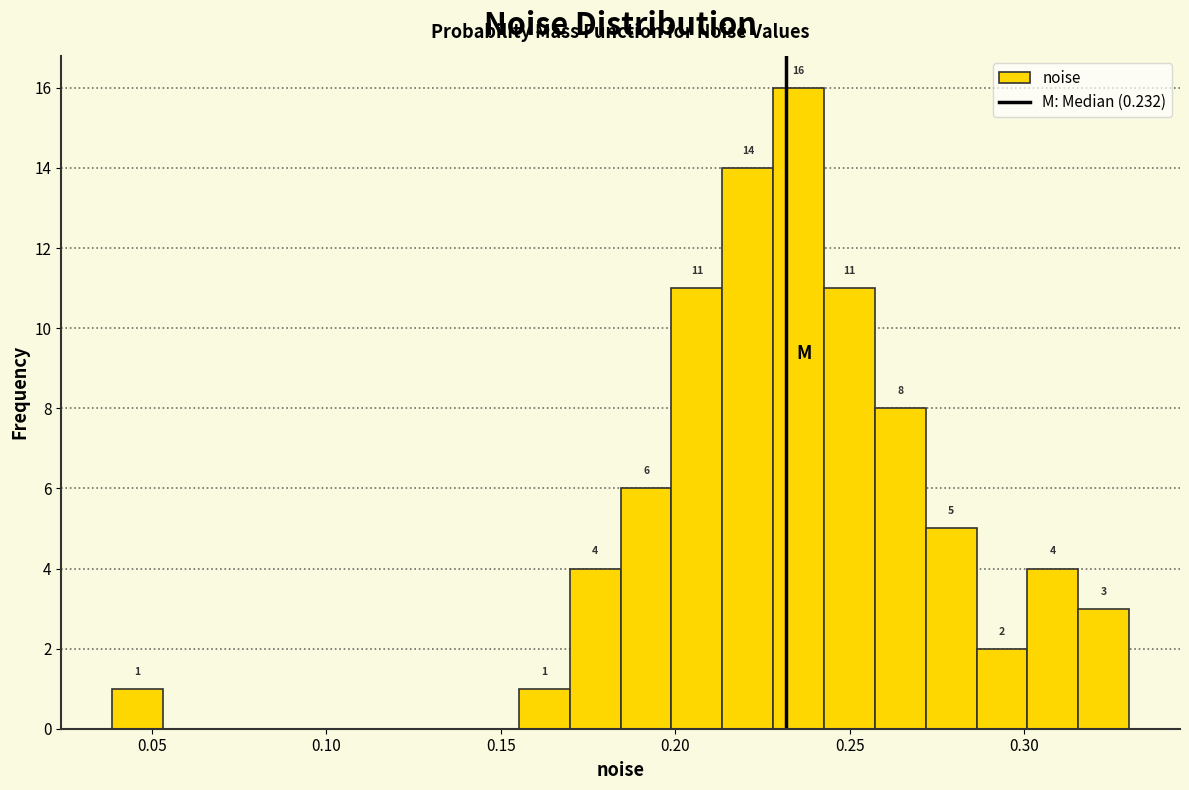

Around what value on the x-axis is the tallest bar? Give the approximate position of its centre, as read against the axis.

0.235